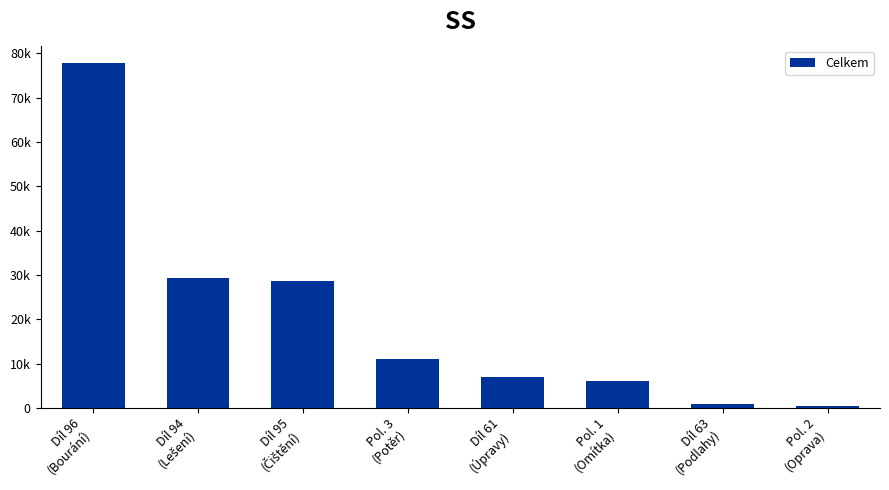

True or false: the data shows 19204.1 at Díl 96
(Bourání).

False